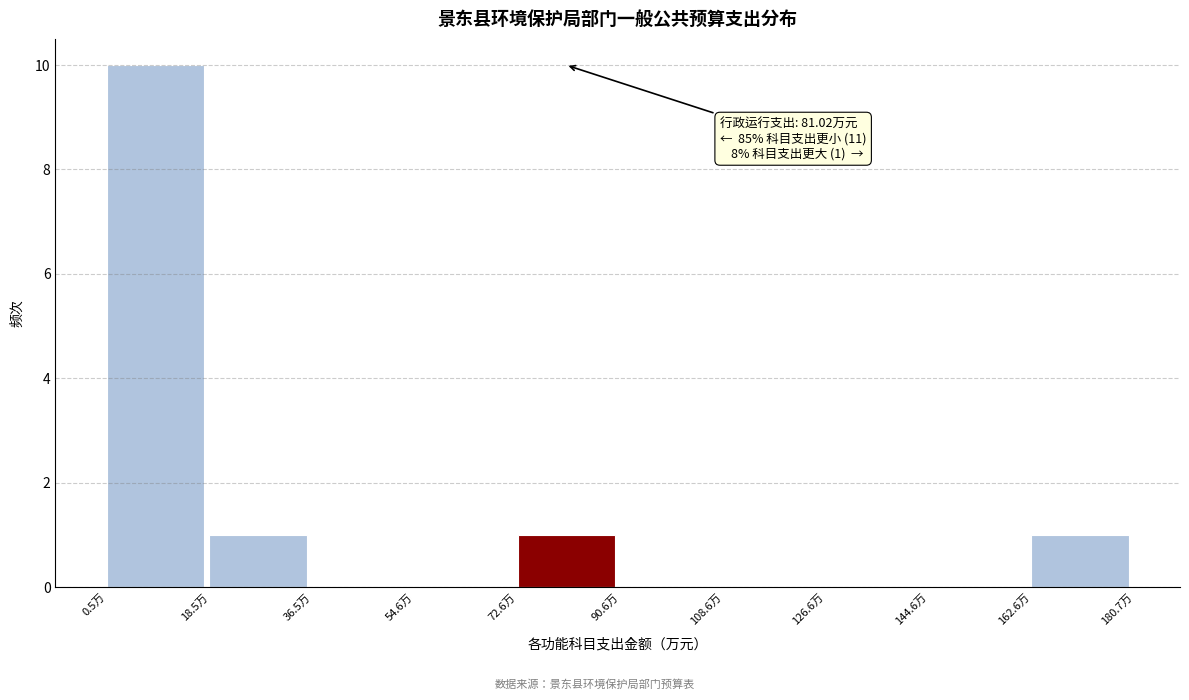

Which range on the x-axis has the tallest bar?

0 to 18